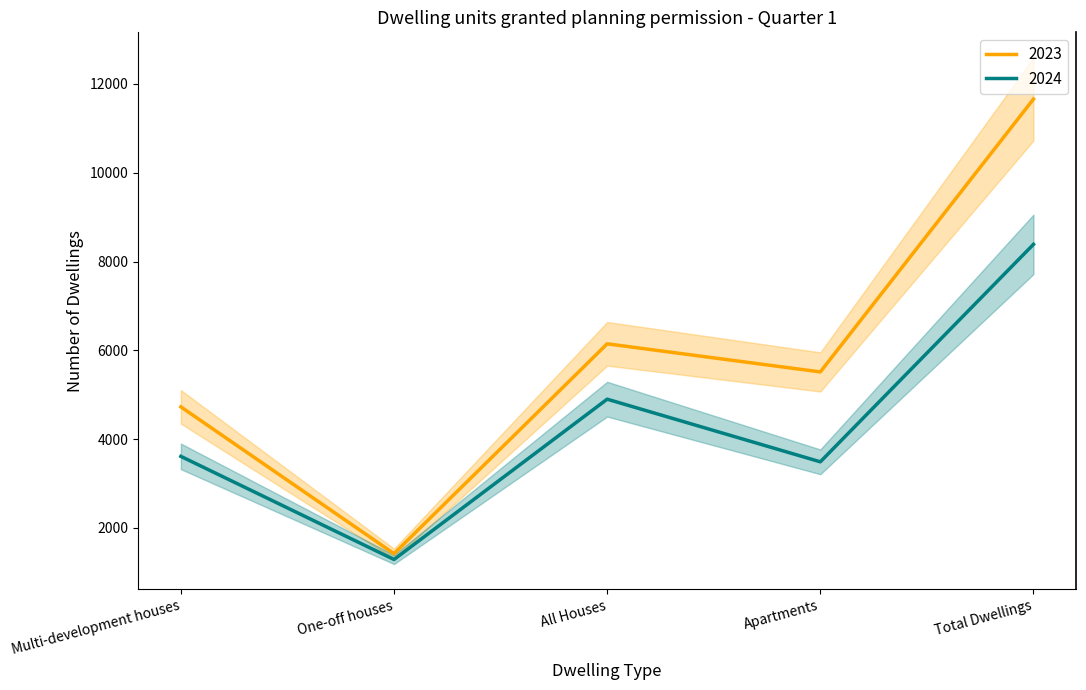

How many distinct data groups are displayed?

2